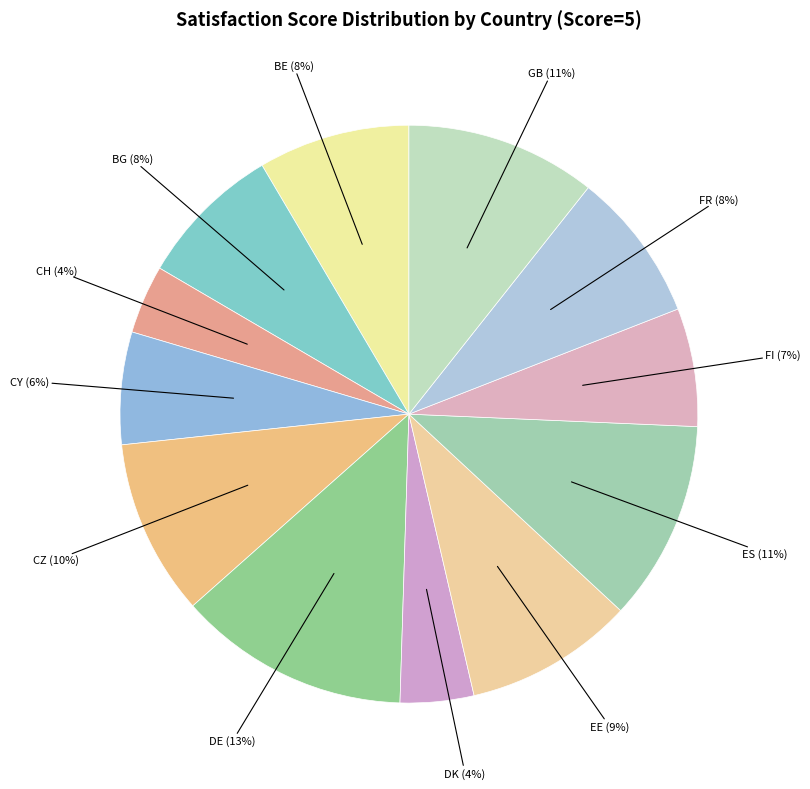

Do CY (6%) and FR (8%) together represent more than half of the pie?

No